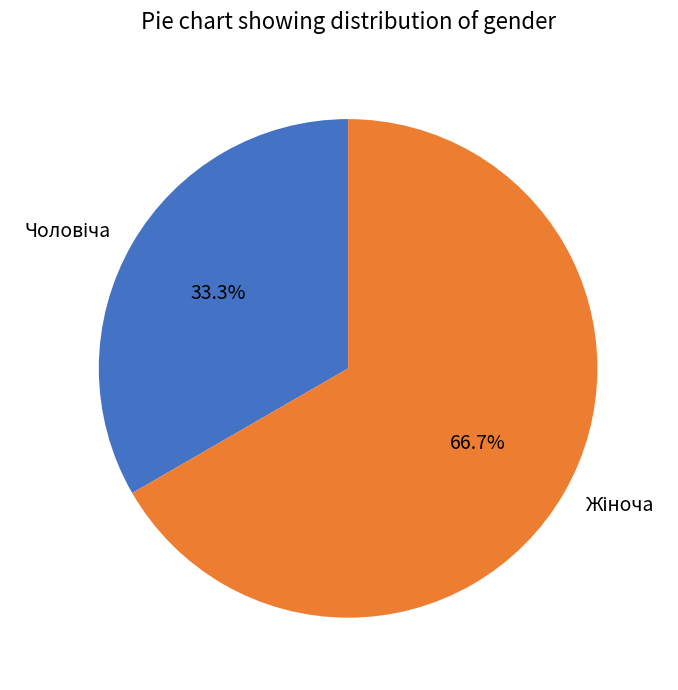

Is there any slice that represents more than half of the pie?

Yes